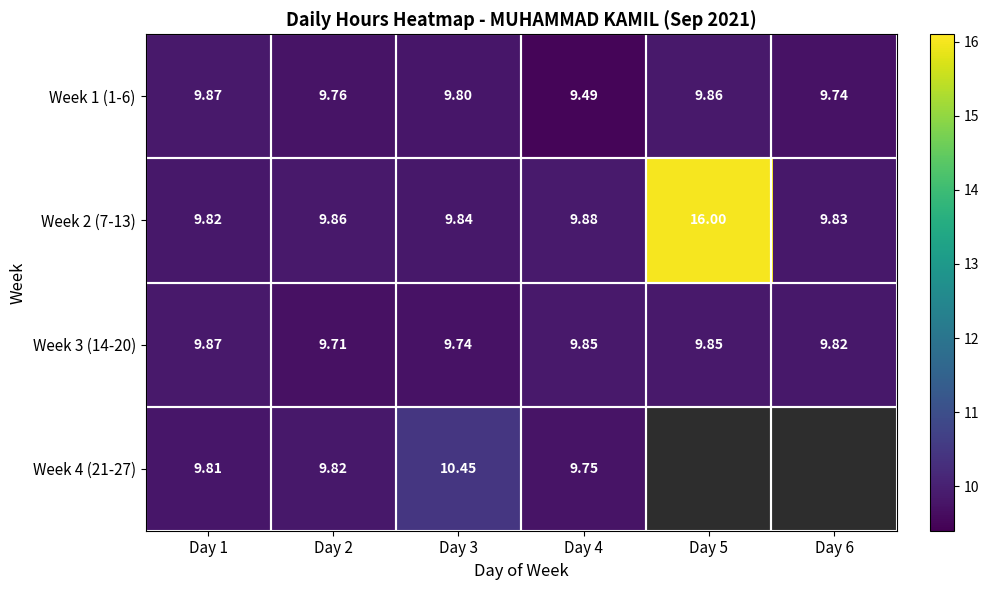

At which category is the sum across all series the highest?

Day 3